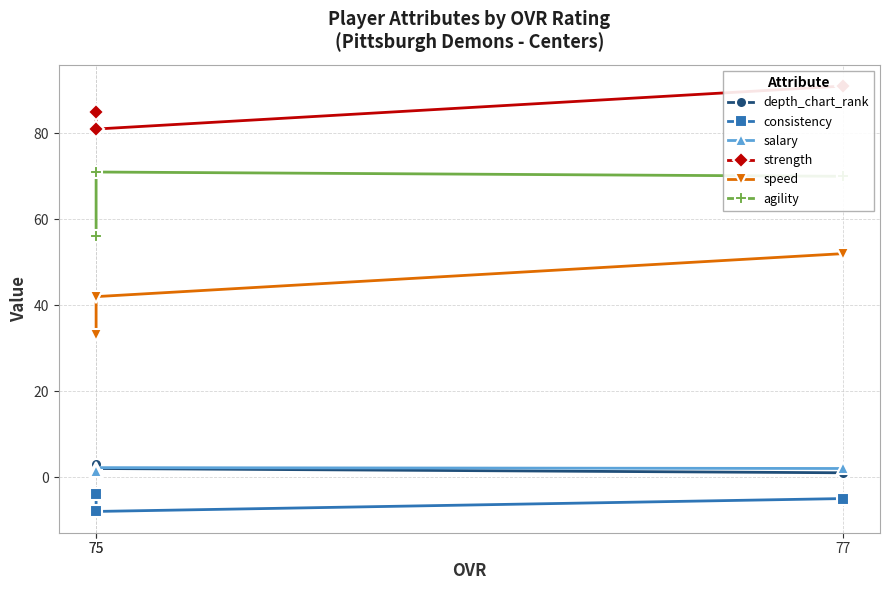

What is the maximum value shown in the chart?

91.0